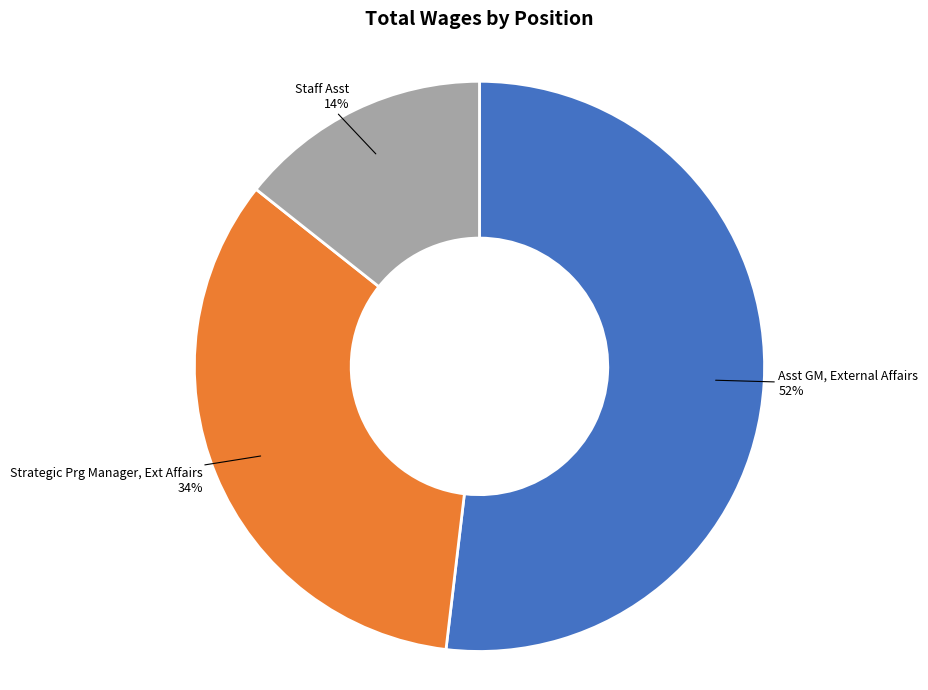

To the nearest percent, what is the average slice percentage?

33%